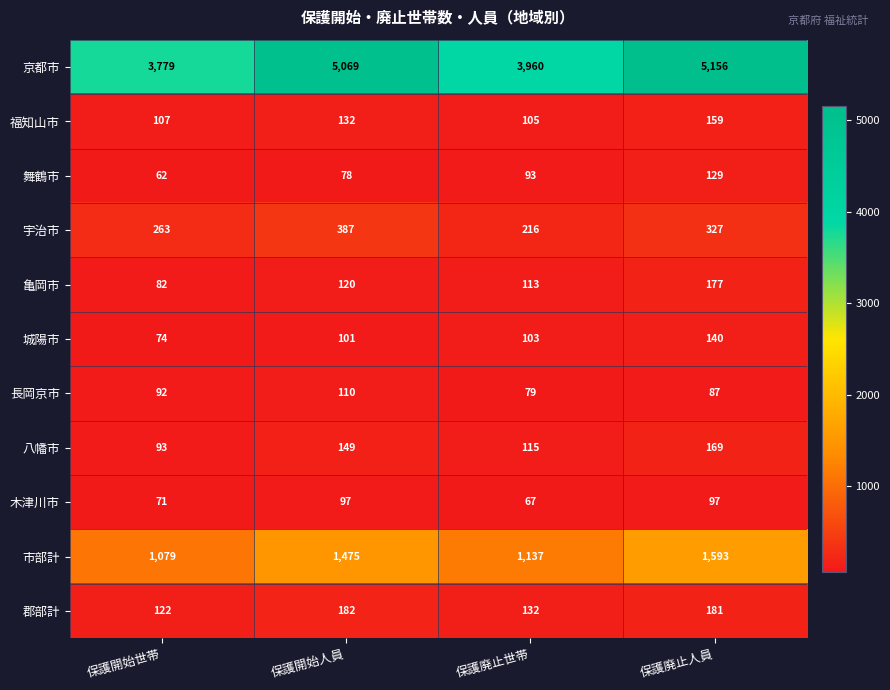

What is the spread (max minus min) of values at 保護廃止世帯?

3893